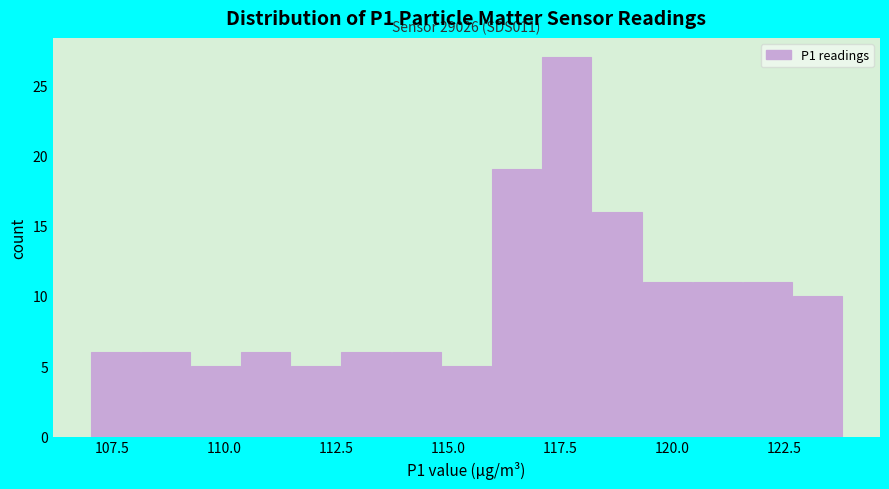

Read against the x-axis, roughly where is the centre of the tallest bar?

117.5